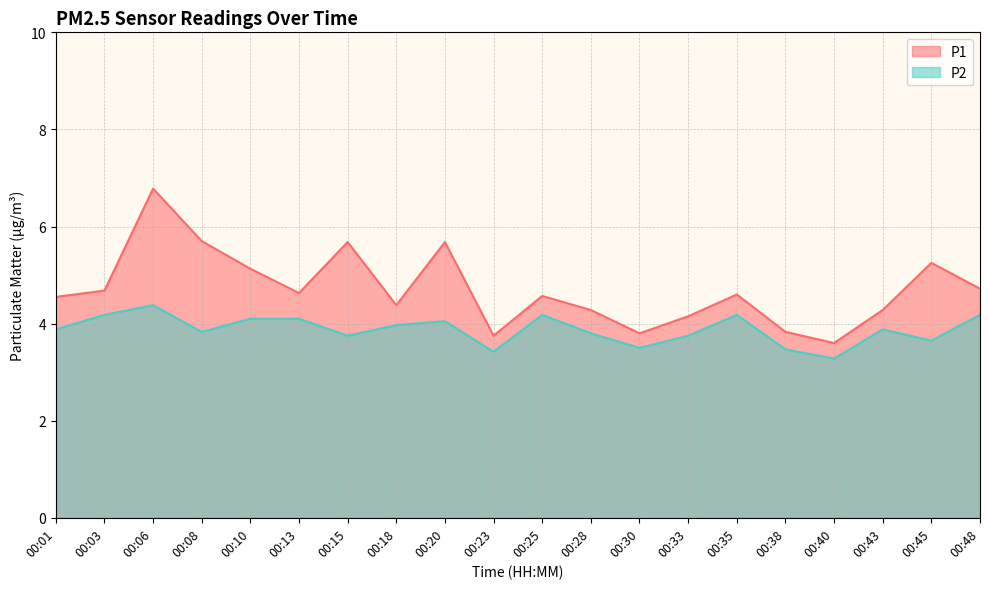

Which series changed the most between 00:13 and 00:45?

P1